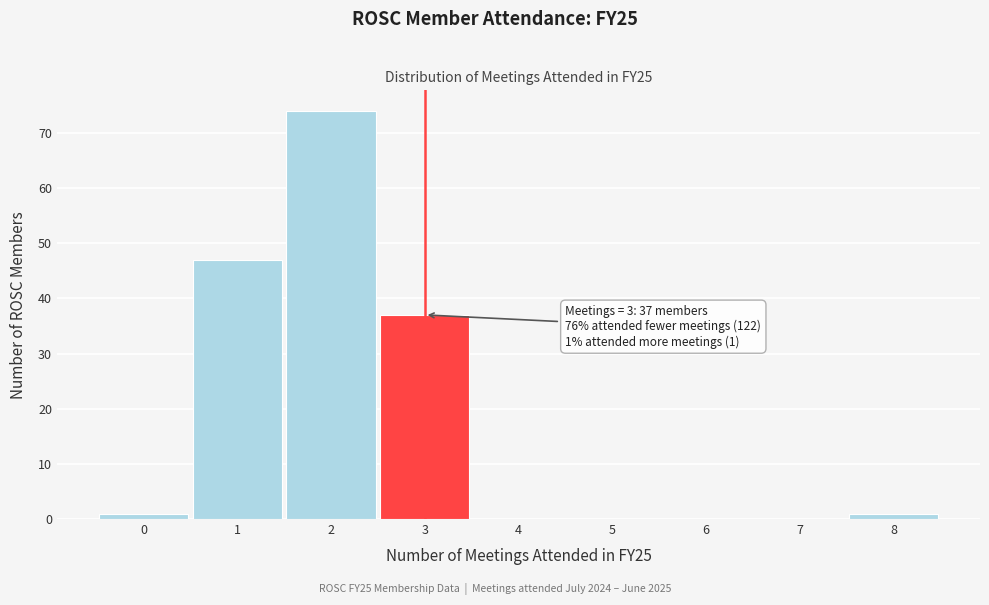

Which range on the x-axis has the tallest bar?

1.5 to 2.5